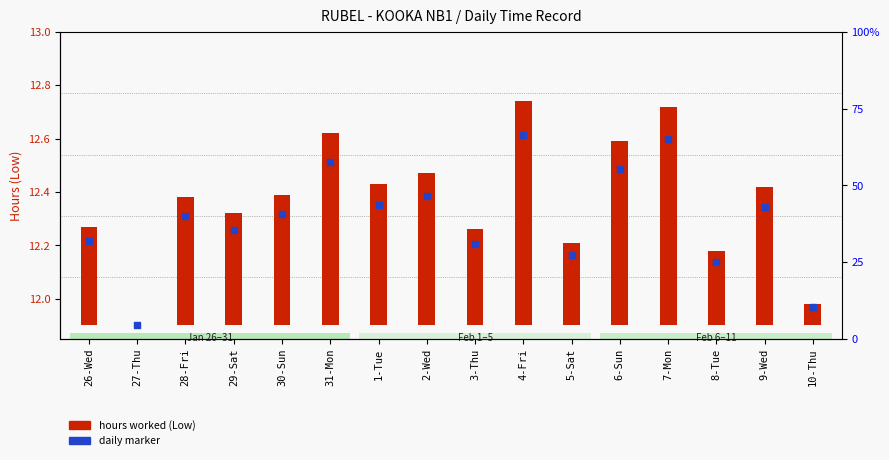

At how many categories does at least one series exceed 0?

16